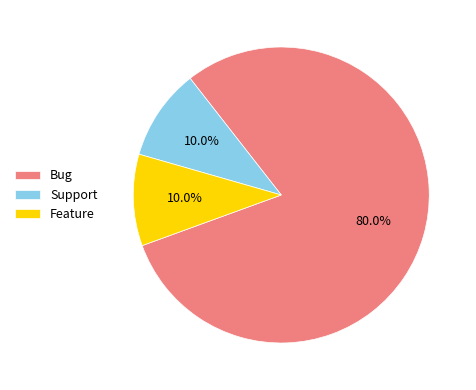

Approximately how many times larger is the value at Bug compared to Support?

8.0